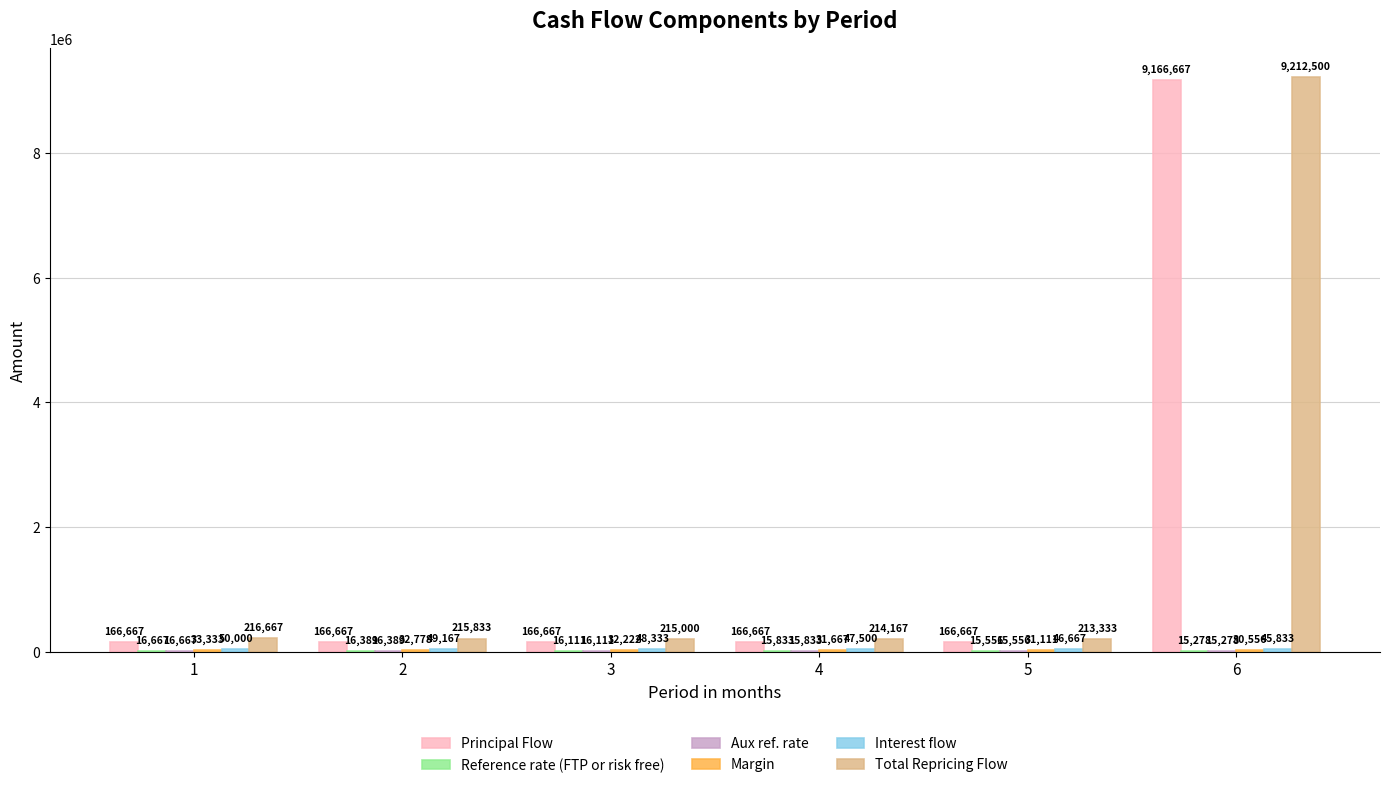

Are the bars grouped side by side (vs. stacked)?

Yes